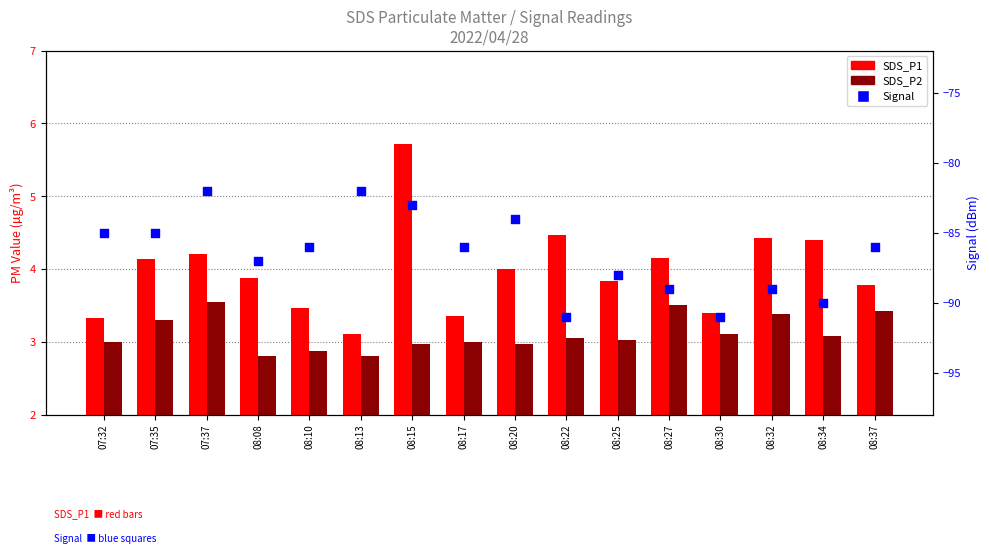

Which series has the largest Y range (max minus min)?

Signal